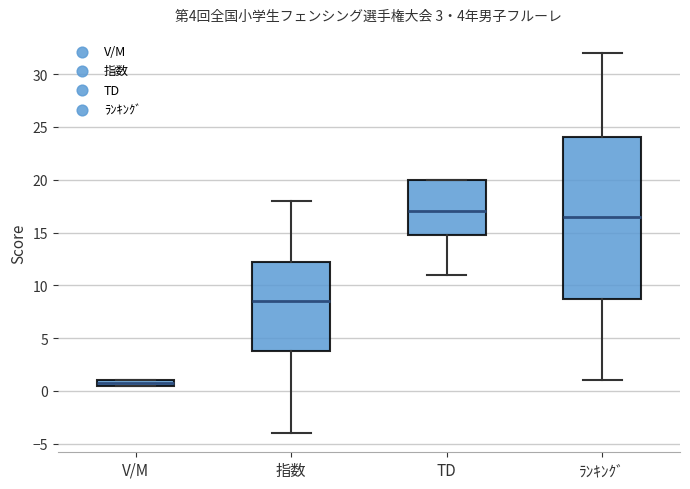

Which box is the tallest, from its lower edge to its upper edge?

ﾗﾝｷﾝｸﾞ